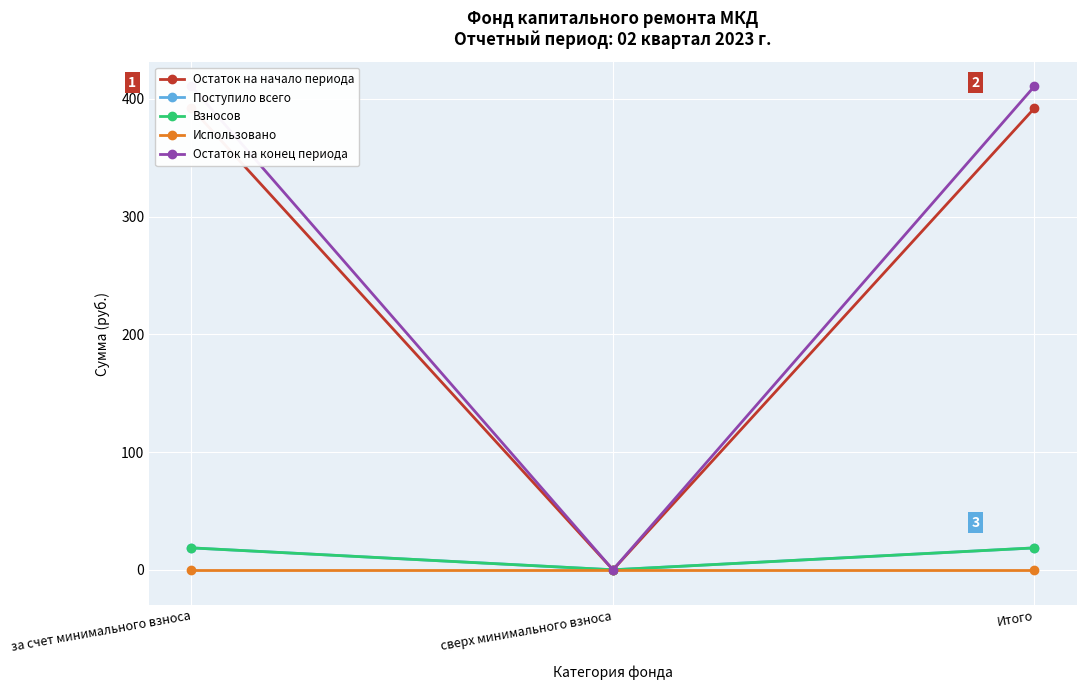

Is the value of Взносов at сверх минимального взноса greater than the value of Использовано at за счет минимального взноса?

No